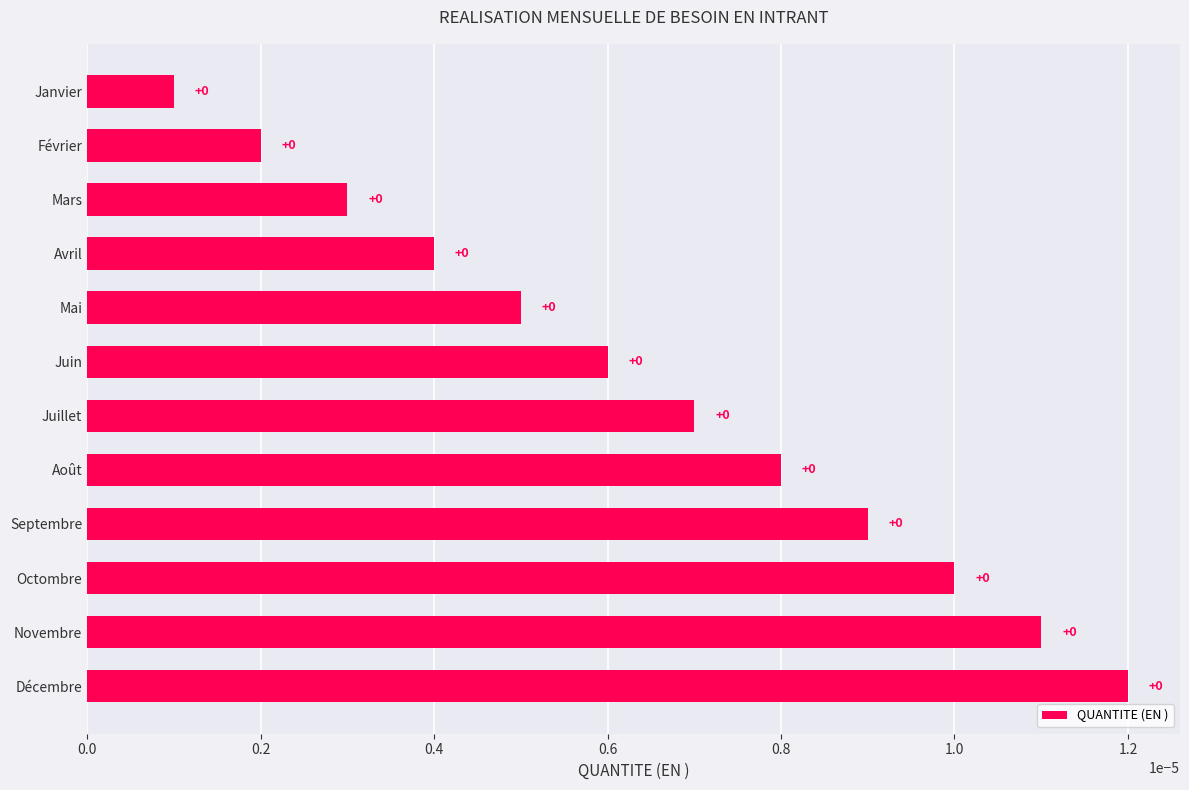

True or false: the data shows 0.0 at Mai.

True